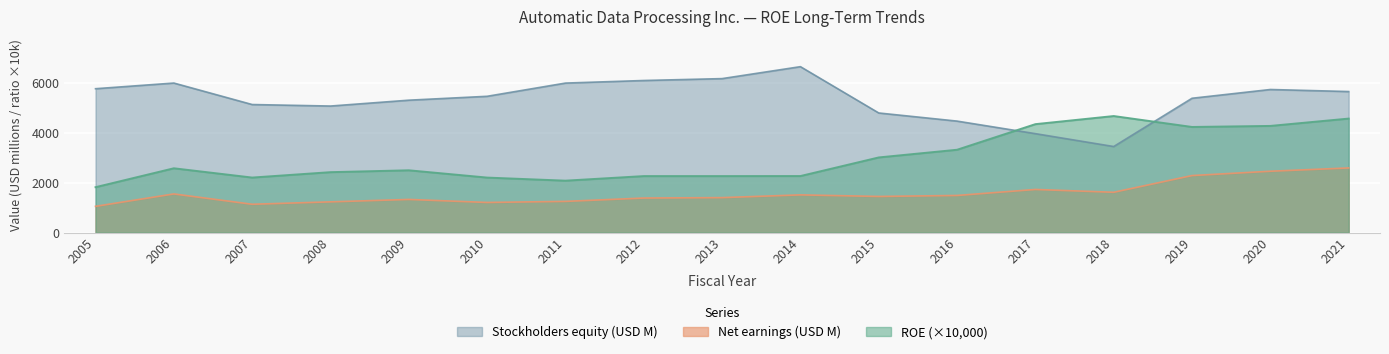

Between 2011 and 2005, which is larger?

2011